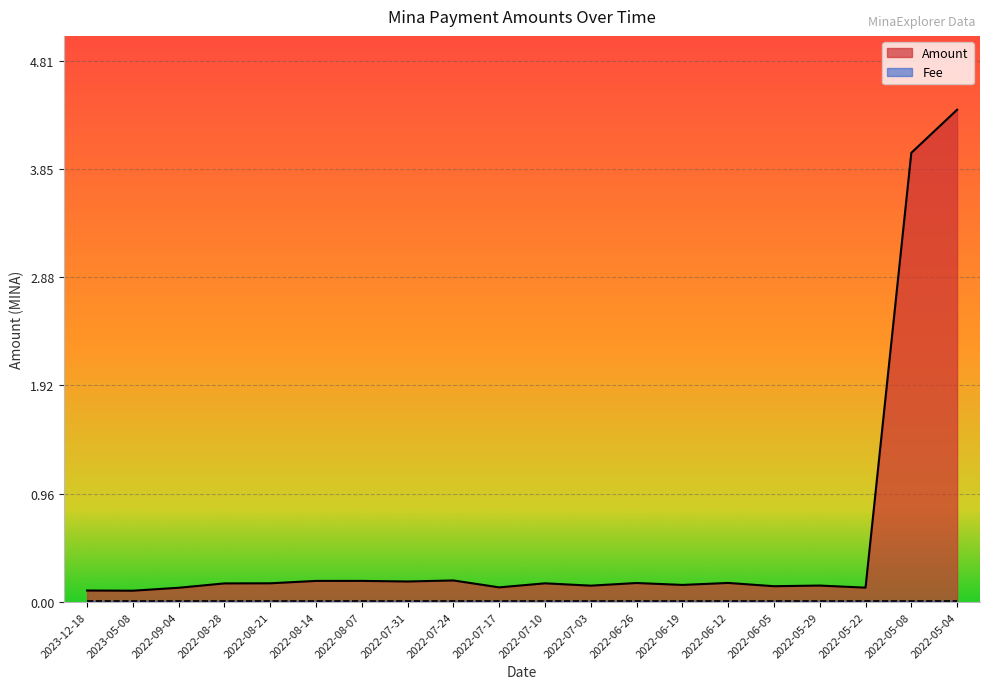

What is the label of the 7th point from the left?

2022-08-07